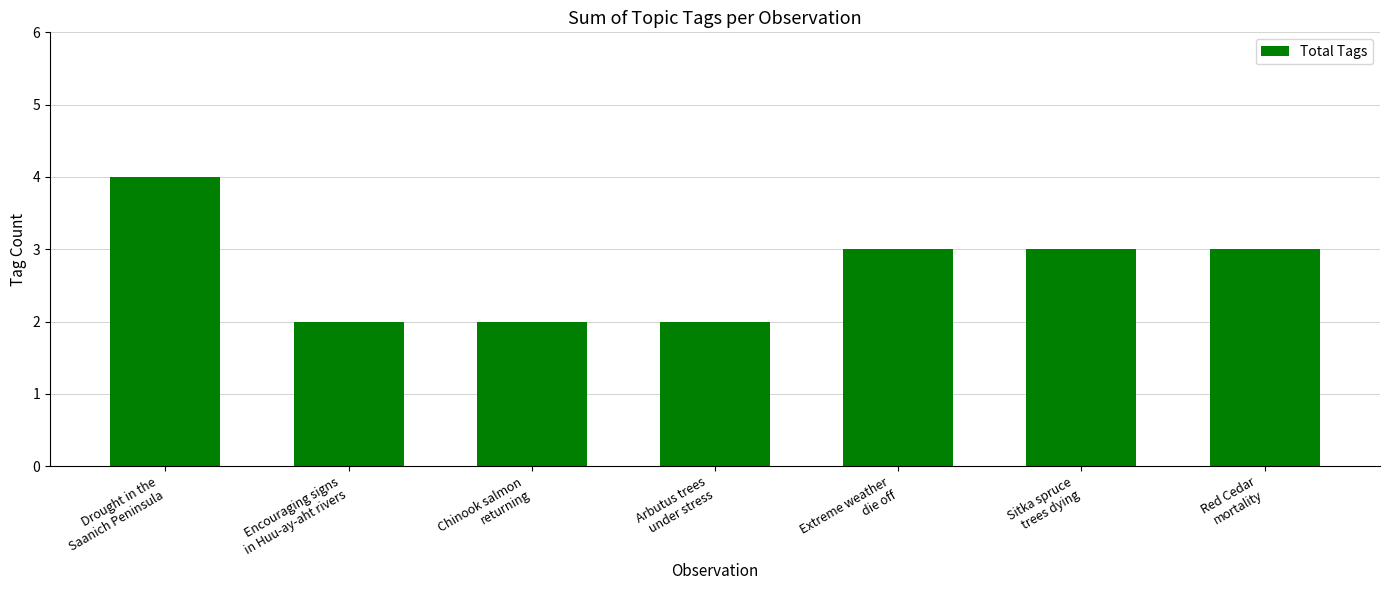

What is the label of the 2nd bar from the right?

Sitka spruce
trees dying